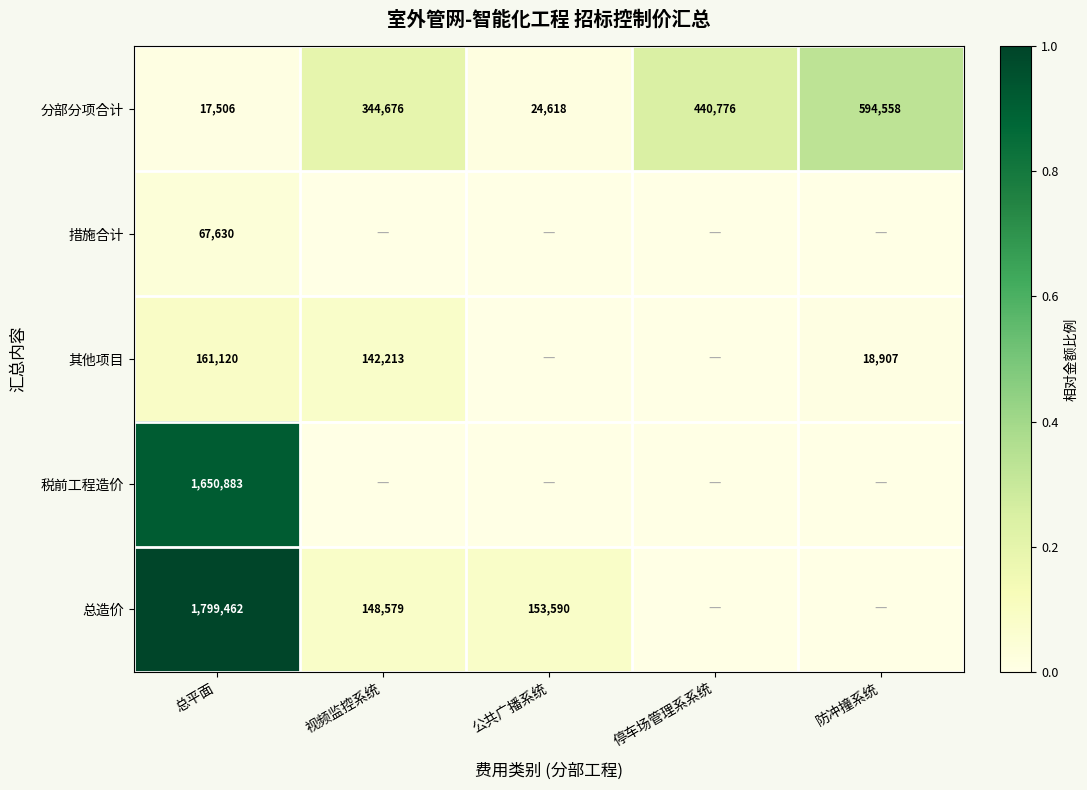

Is it true that 其他项目 equals 210224 at 总平面?

False